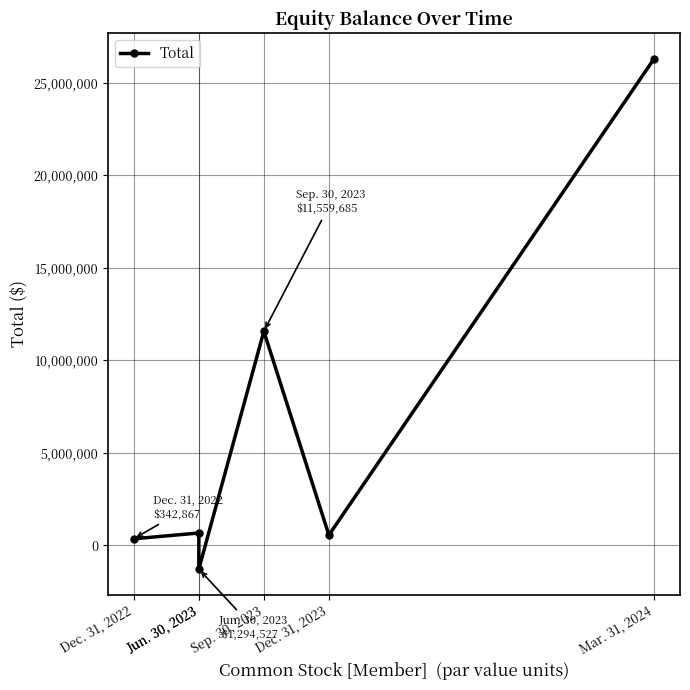

What is the label of the 5th point from the left?

Dec. 31, 2023